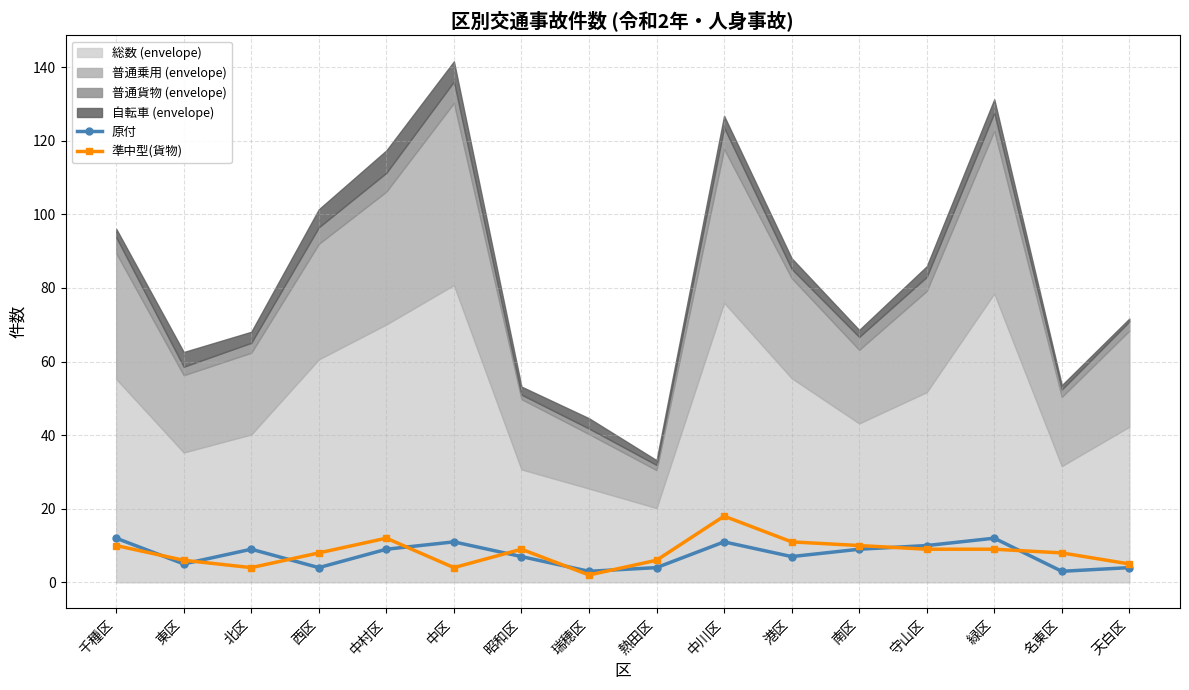

List the labels in order of 原付 value, largest first.

千種区, 緑区, 中区, 中川区, 守山区, 北区, 中村区, 南区, 昭和区, 港区, 東区, 西区, 熱田区, 天白区, 瑞穂区, 名東区